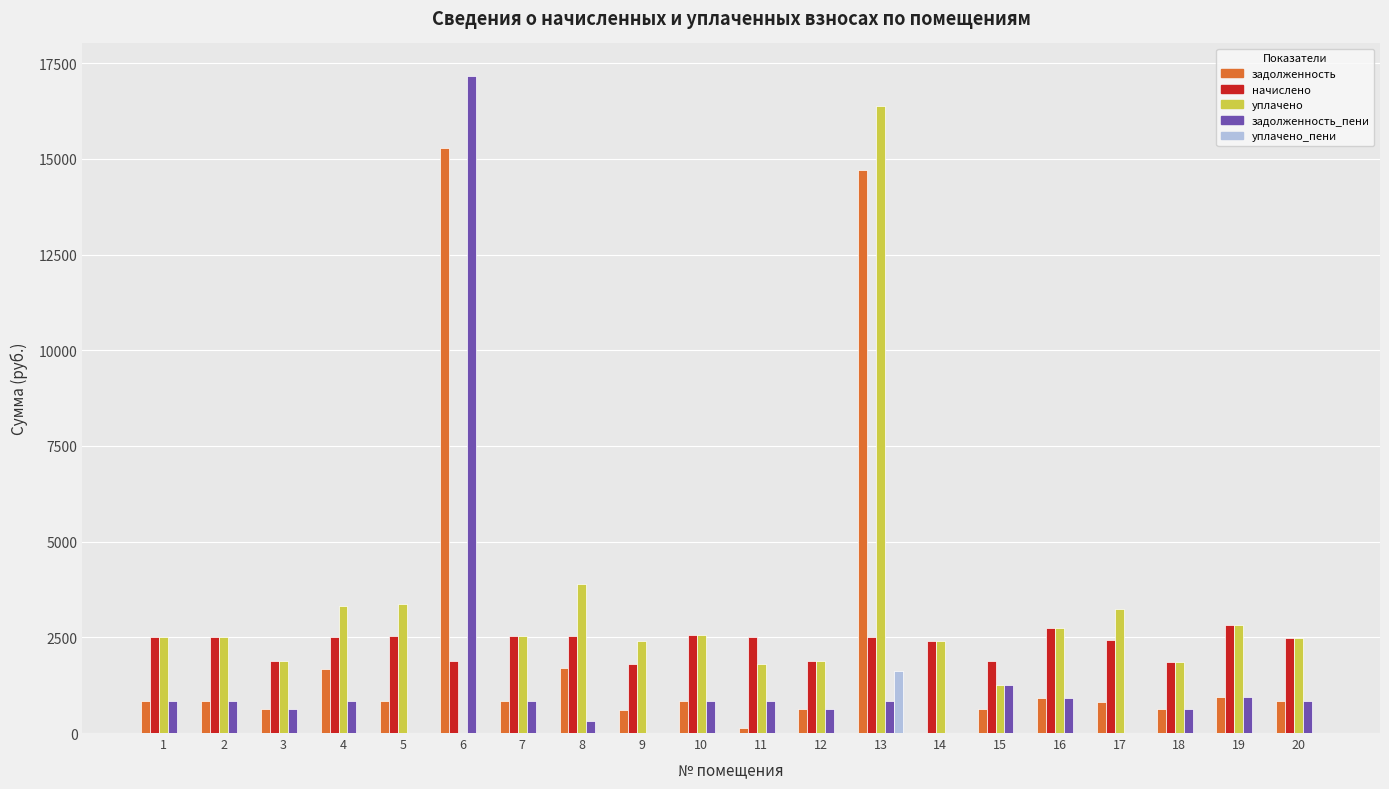

The value of уплачено at 7 is 2540.3. True or false?

True